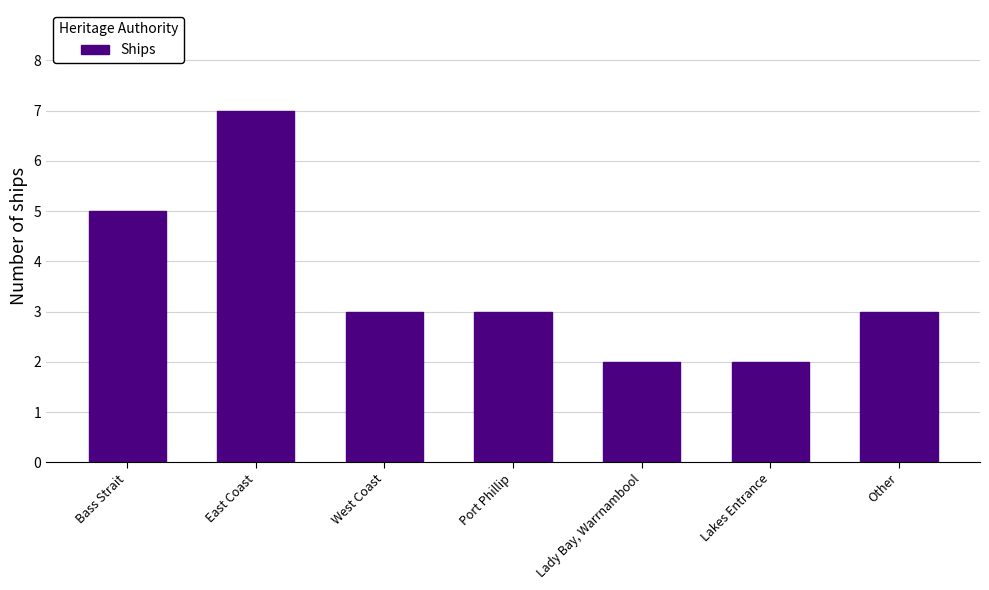

The chart shows a value of 3 at West Coast. True or false?

True